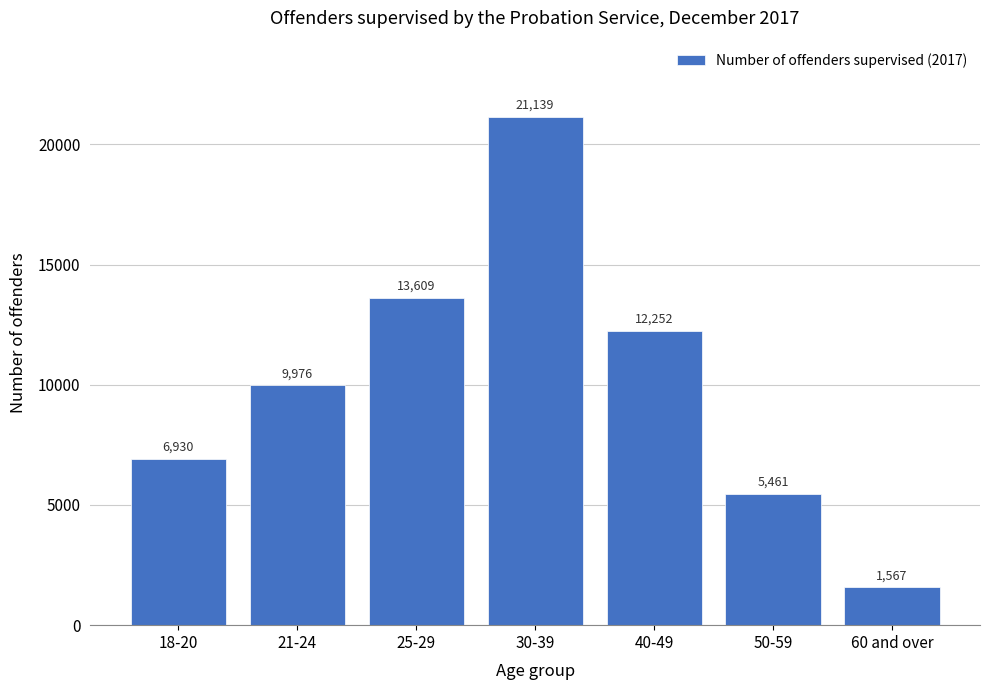

Reading left to right, extract all data points from this chart.

18-20=6930	21-24=9976	25-29=13609	30-39=21139	40-49=12252	50-59=5461	60 and over=1567